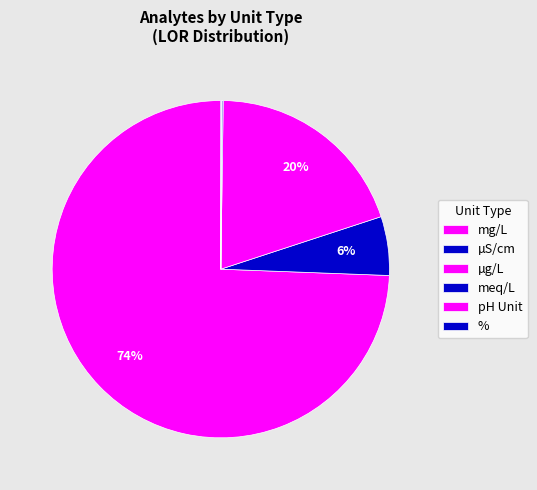

Which slice is the smallest?

mg/L (LOR=0.001)